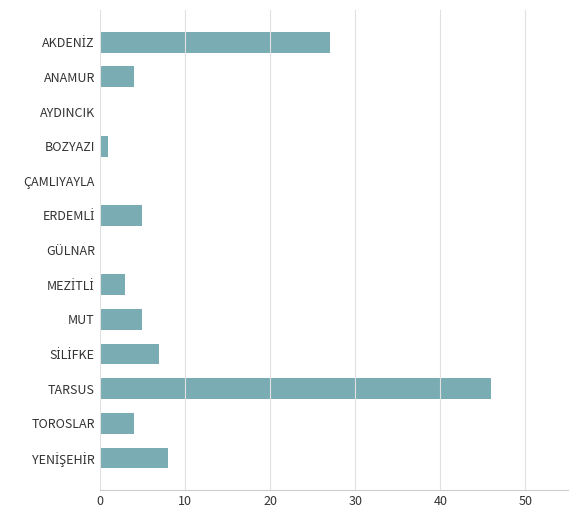

Which has a higher value, TOROSLAR or AYDINCIK?

TOROSLAR